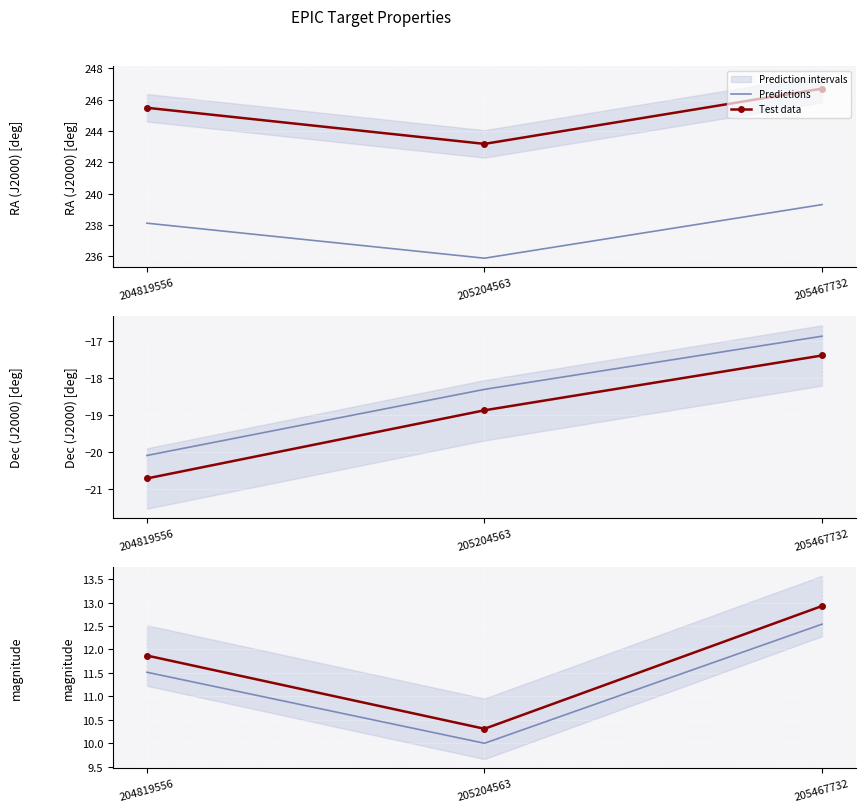

Between 204819556 and 205467732, which is larger?

205467732